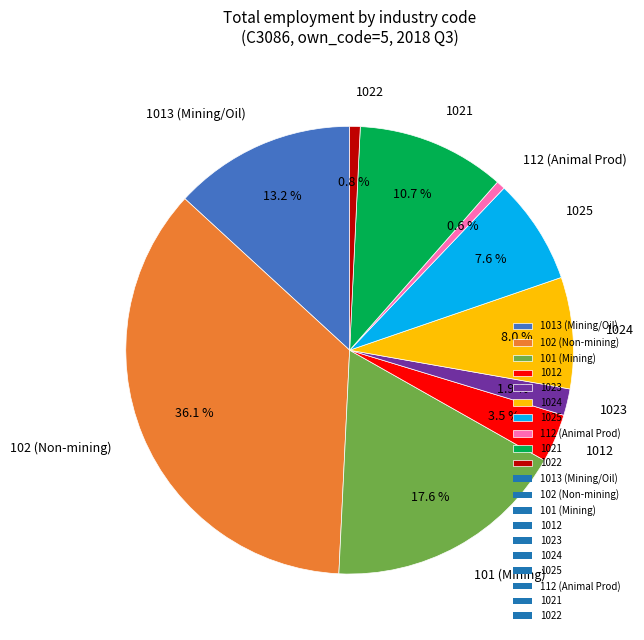

Is there any slice that represents more than half of the pie?

No